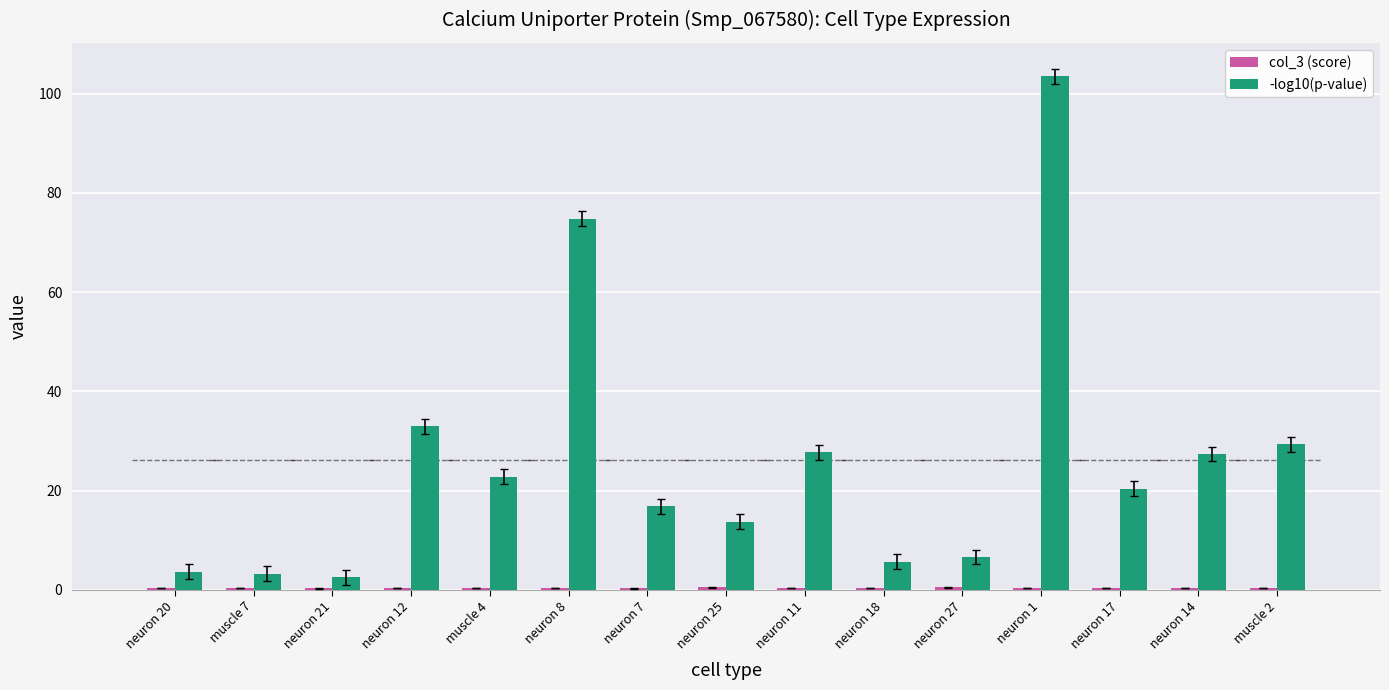

At neuron 27, list the series in order from largest to smallest.

-log10(p-value), col_3 (score)